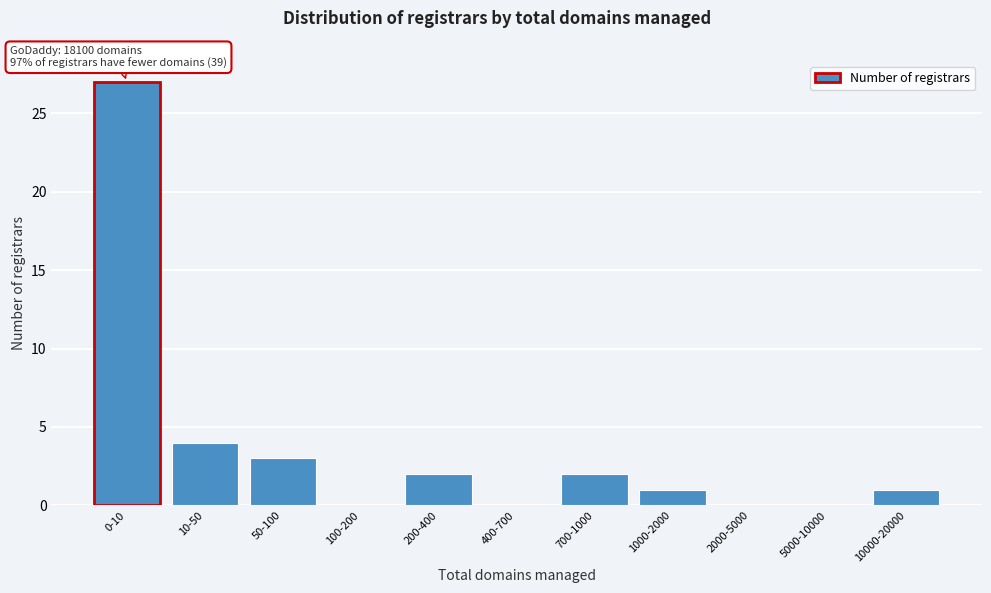

Reading left to right, transcribe all the data shown in this chart.

0-10=27	10-50=4	50-100=3	100-200=0	200-400=2	400-700=0	700-1000=2	1000-2000=1	2000-5000=0	5000-10000=0	10000-20000=1